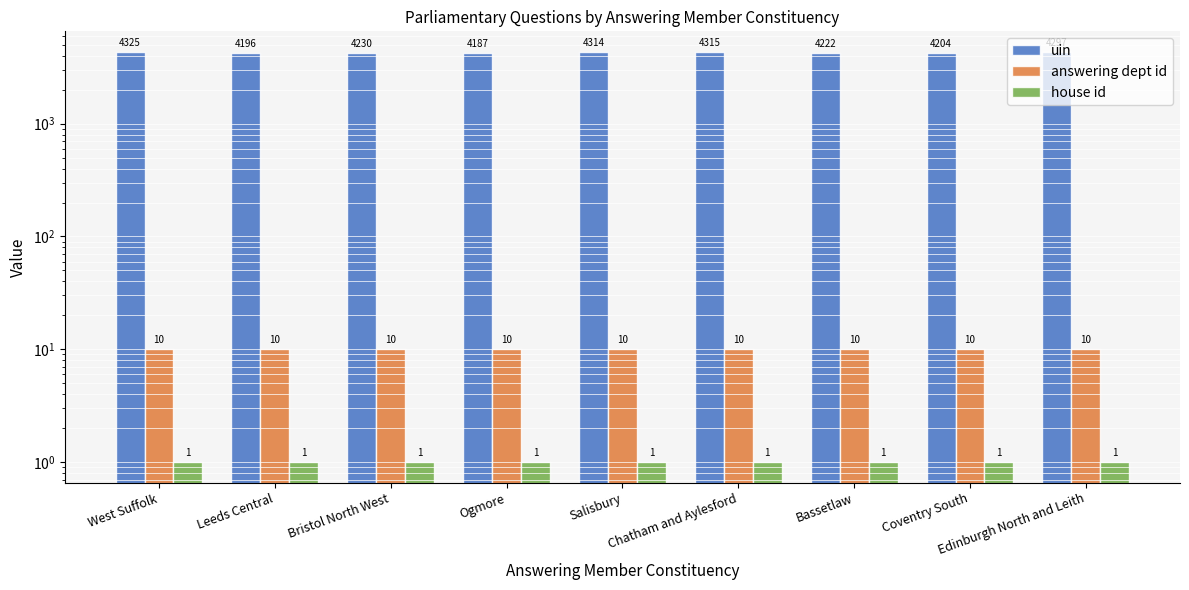

The house id series shows 1 at Ogmore. True or false?

True